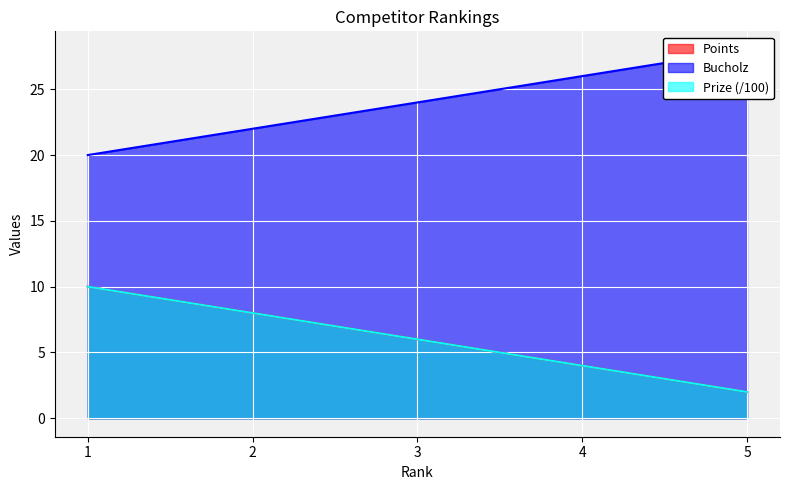

Which category has the highest value across all series?

5